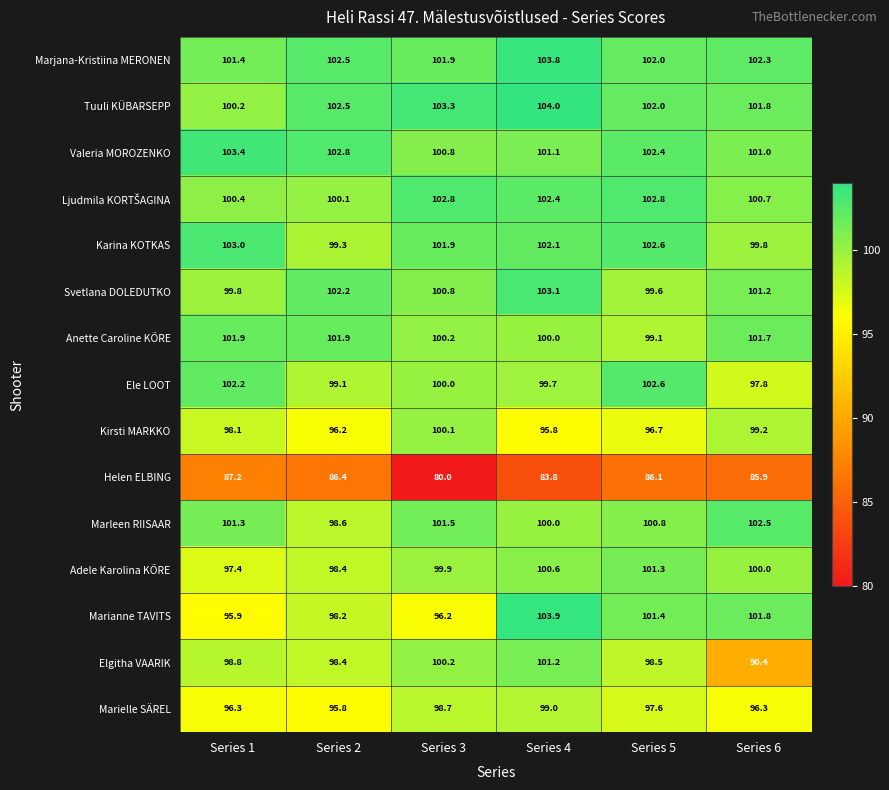

The value of Marjana-Kristiina MERONEN at Series 1 is 162.0. True or false?

False